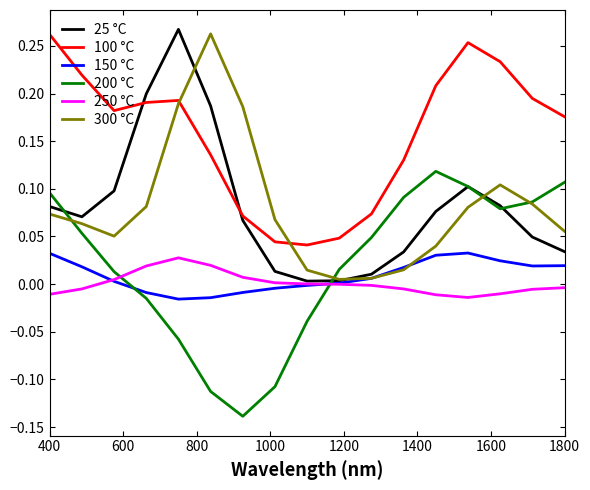

True or false: 100 °C and 250 °C cross at least once.

False